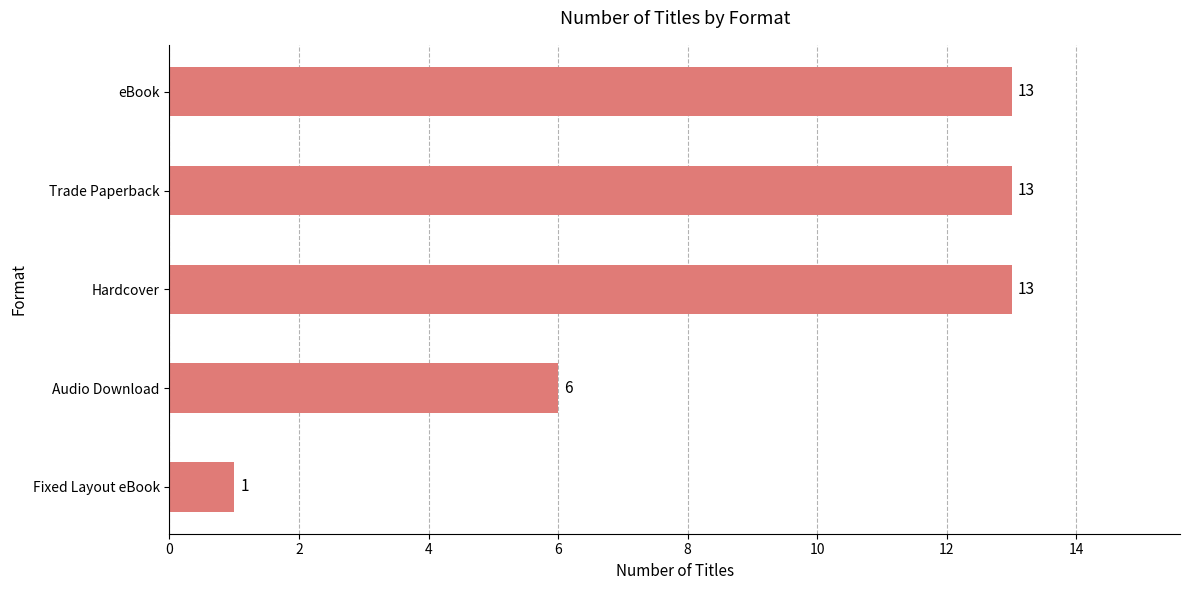

What is the change in value from Fixed Layout eBook to Trade Paperback?

+12